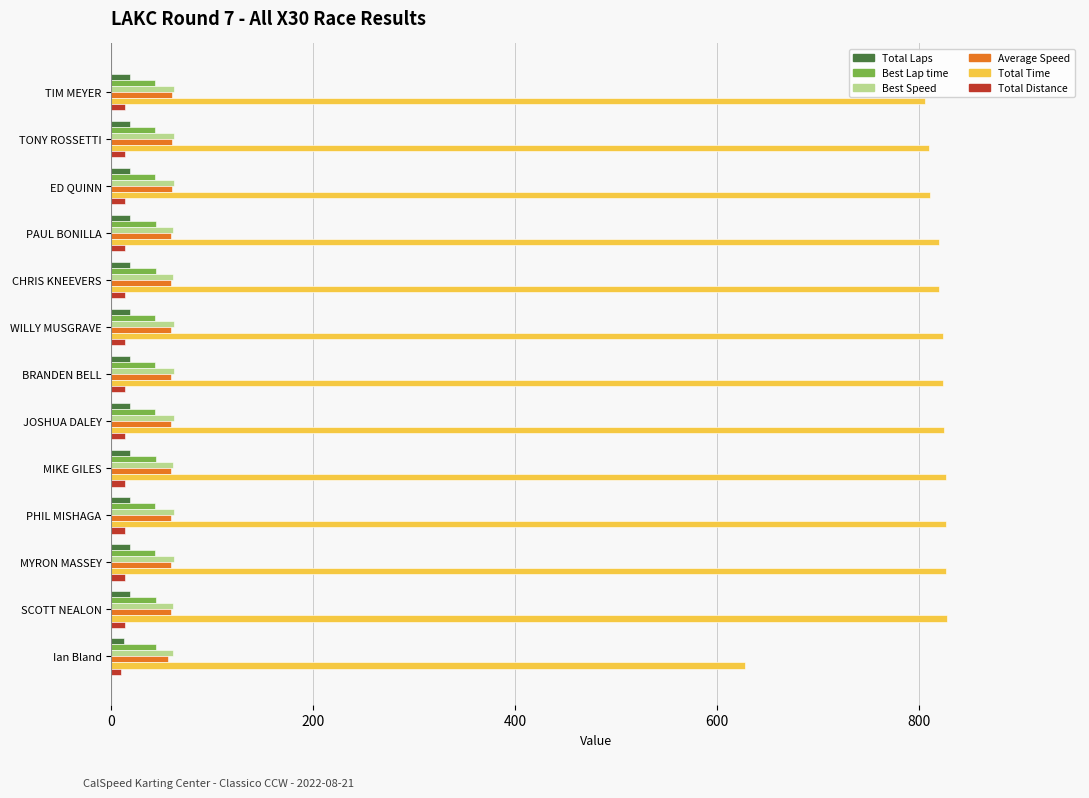

Is the value of Total Time at MIKE GILES greater than the value of Total Laps at PAUL BONILLA?

Yes